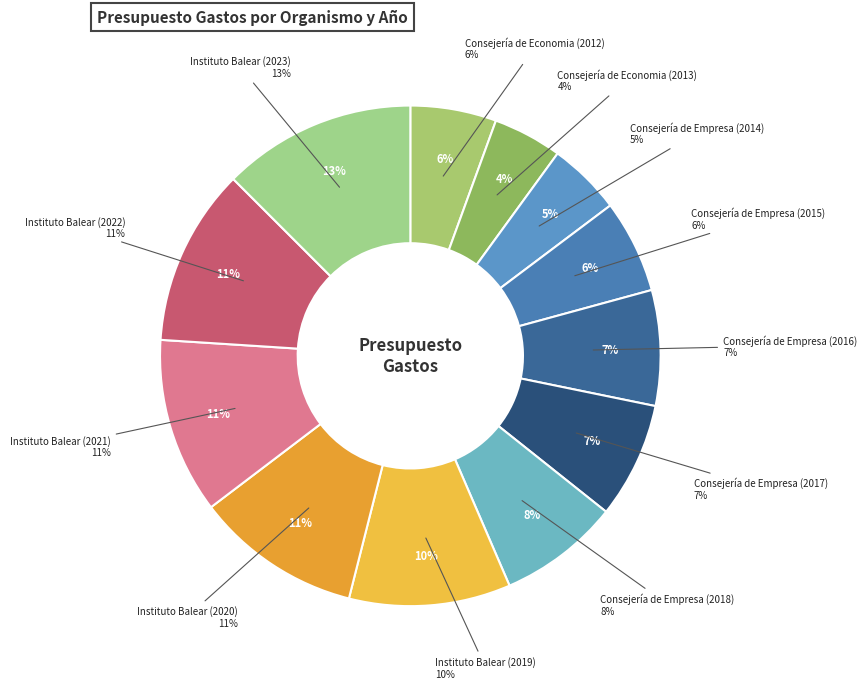

To the nearest percent, what is the average slice percentage?

8%